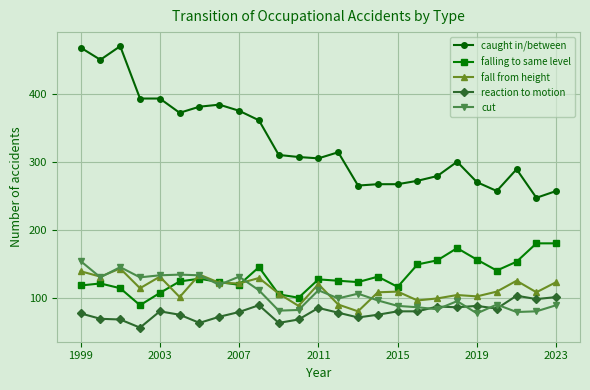

How many intersections are there between falling to same level and cut?

3